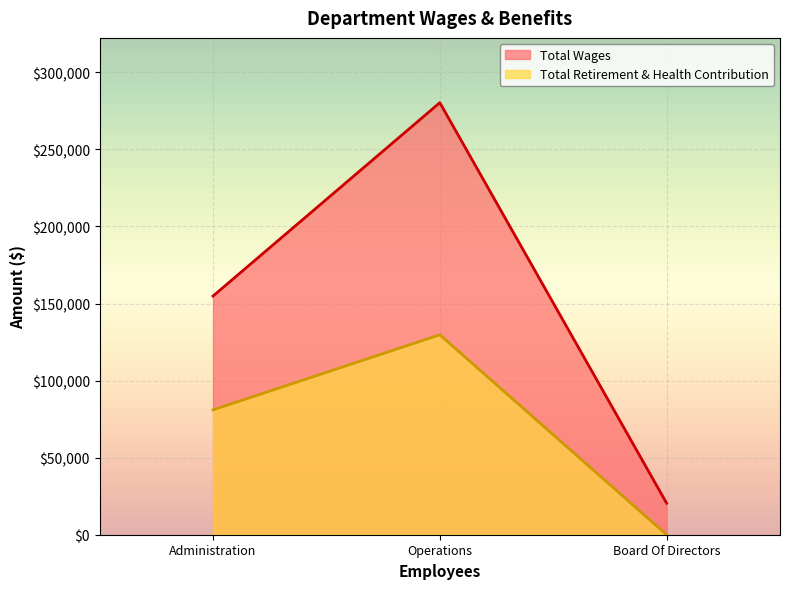

Count the number of categories in the chart.

3